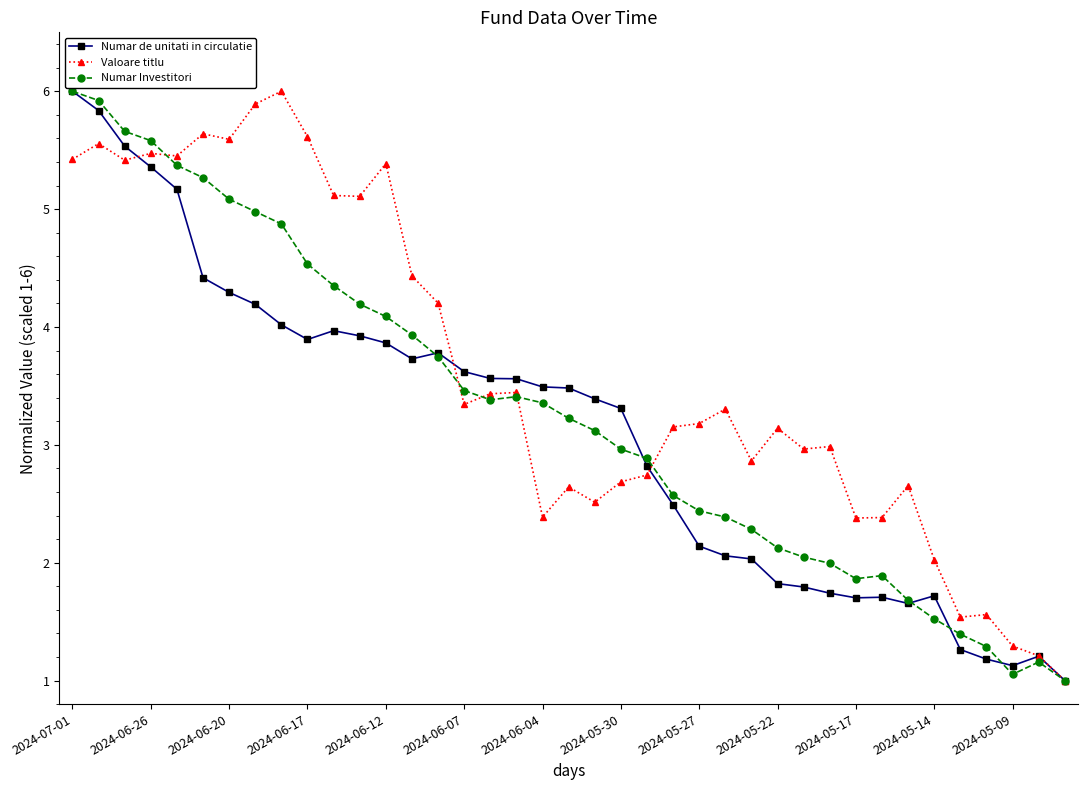

What is the difference between the second highest and second lowest values in the Numar Investitori series?

4.9